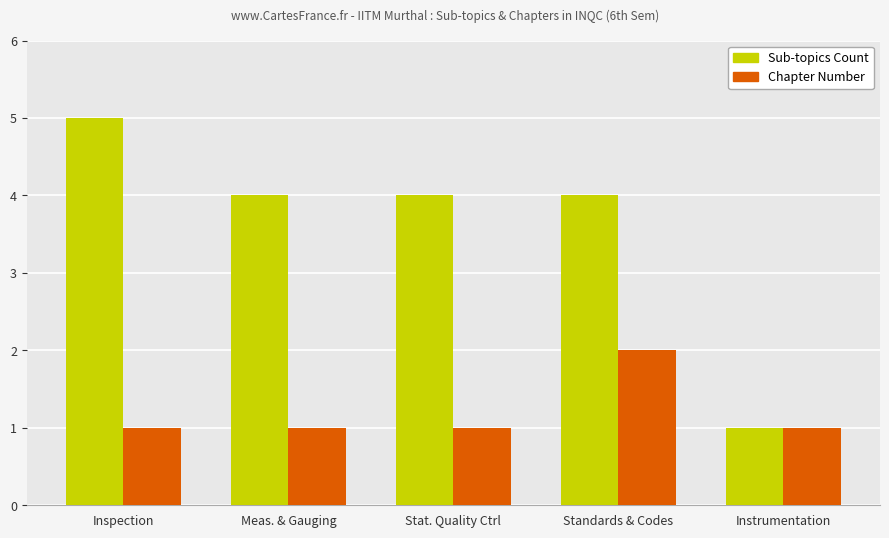

What is the spread (max minus min) of values at Meas. & Gauging?

3